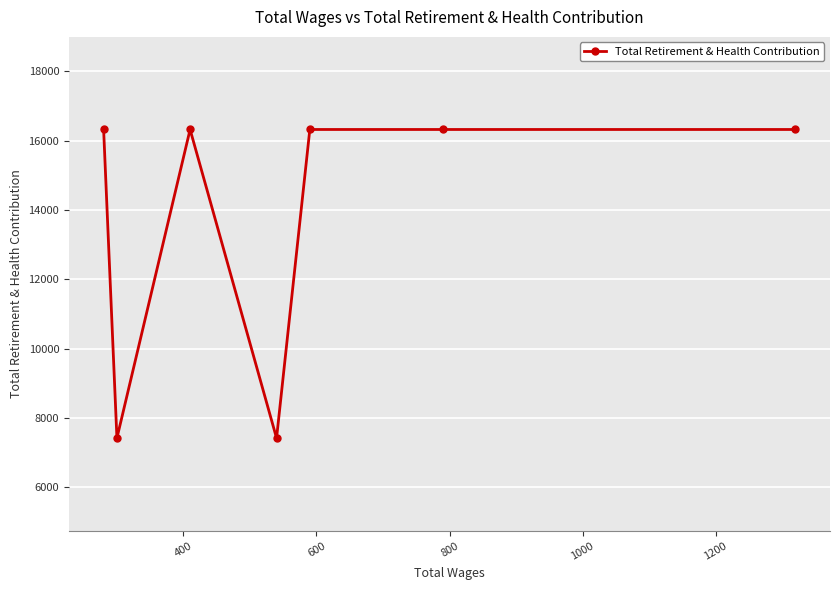

Does the chart display data point markers on the line(s)?

Yes